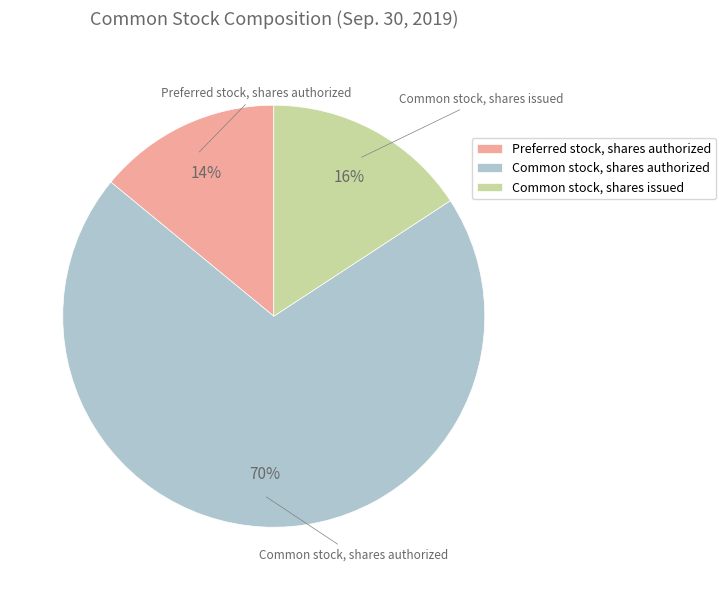

Count the number of slices in the pie.

3